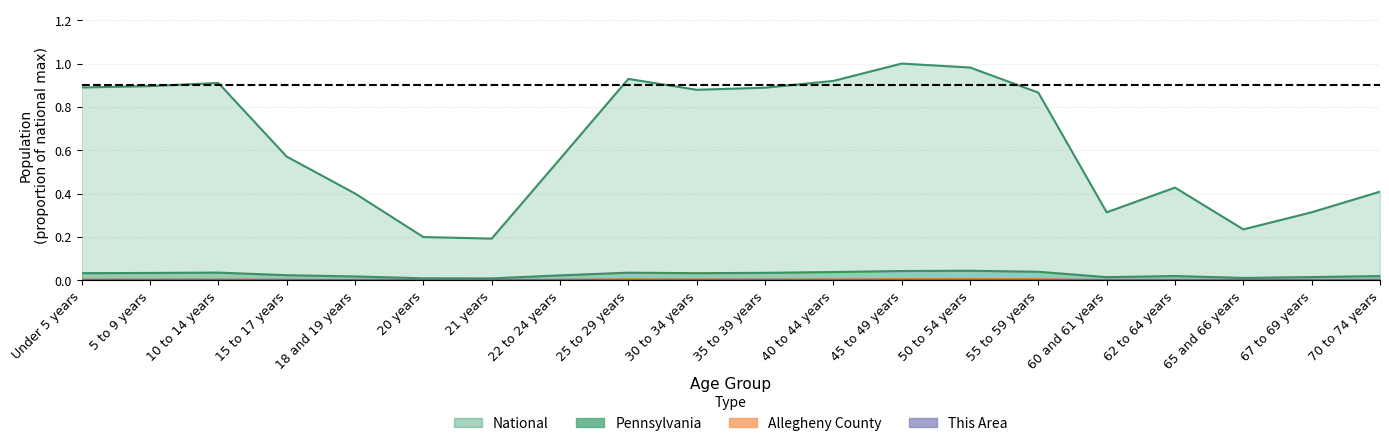

What is the difference between the National values at 45 to 49 years and 62 to 64 years?

0.6